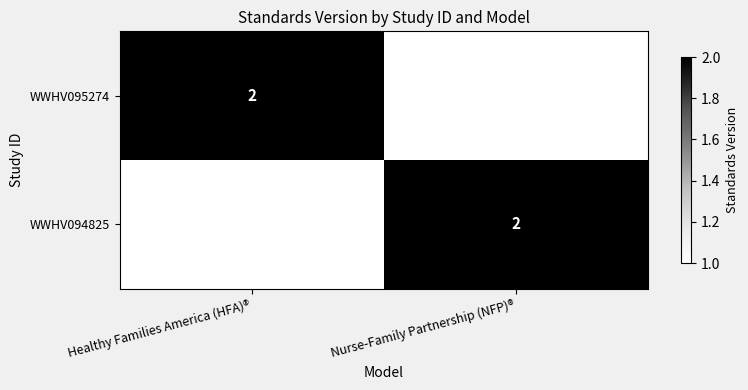

The value of WWHV094825 at Nurse-Family Partnership (NFP)® is 3. True or false?

False